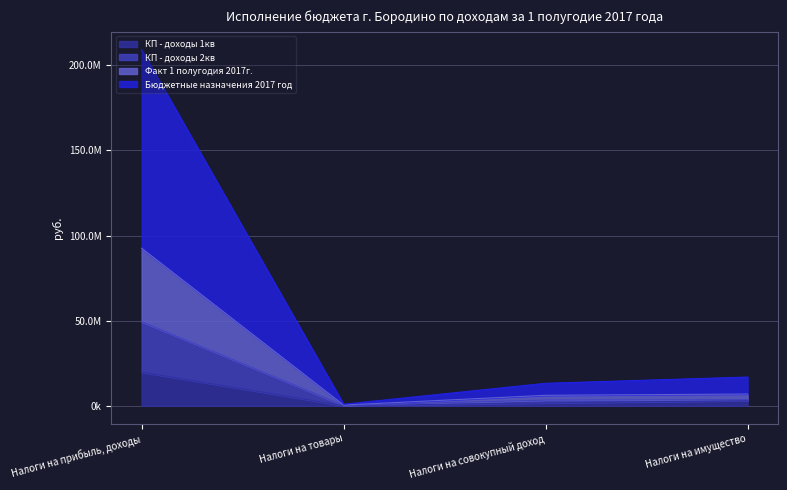

Which series has the largest range (max minus min)?

Бюджетные назначения 2017 год